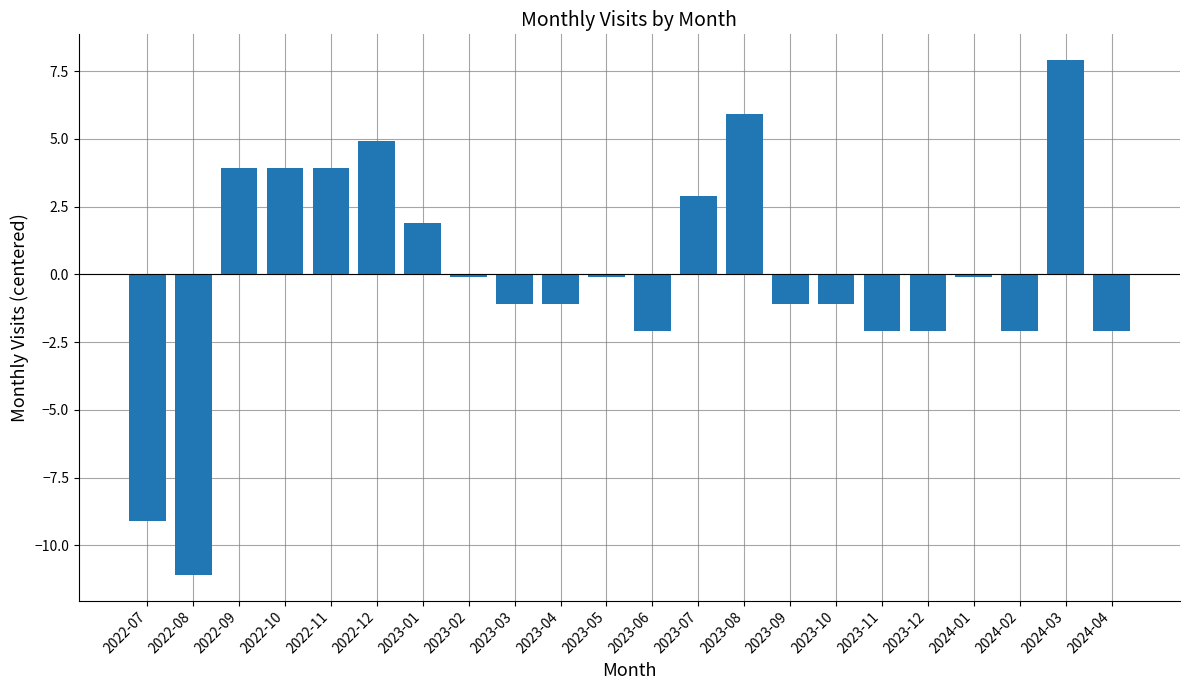

What is the difference between the maximum and second lowest values?

17.0